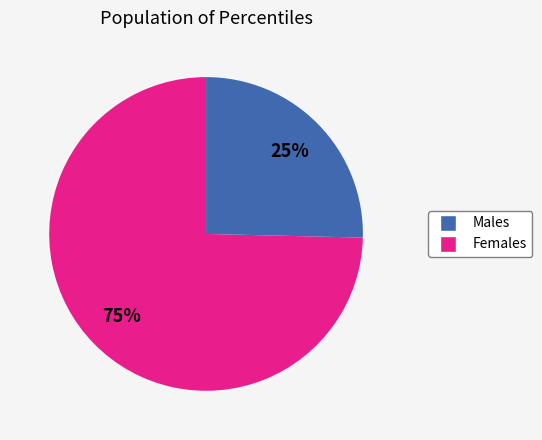

To the nearest percent, what is the average slice percentage?

50%